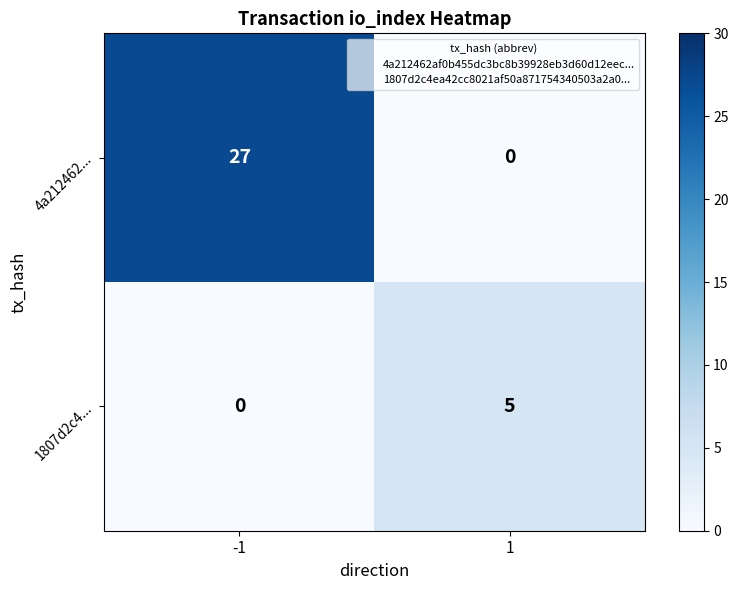

What is the greatest value displayed?

27